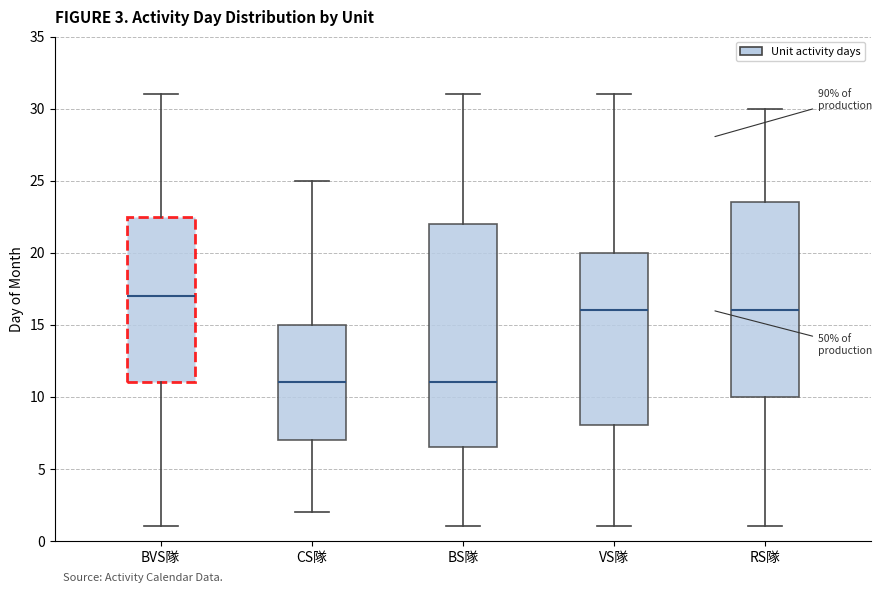

Comparing the boxes themselves (not the whiskers), which one is the tallest?

BS隊